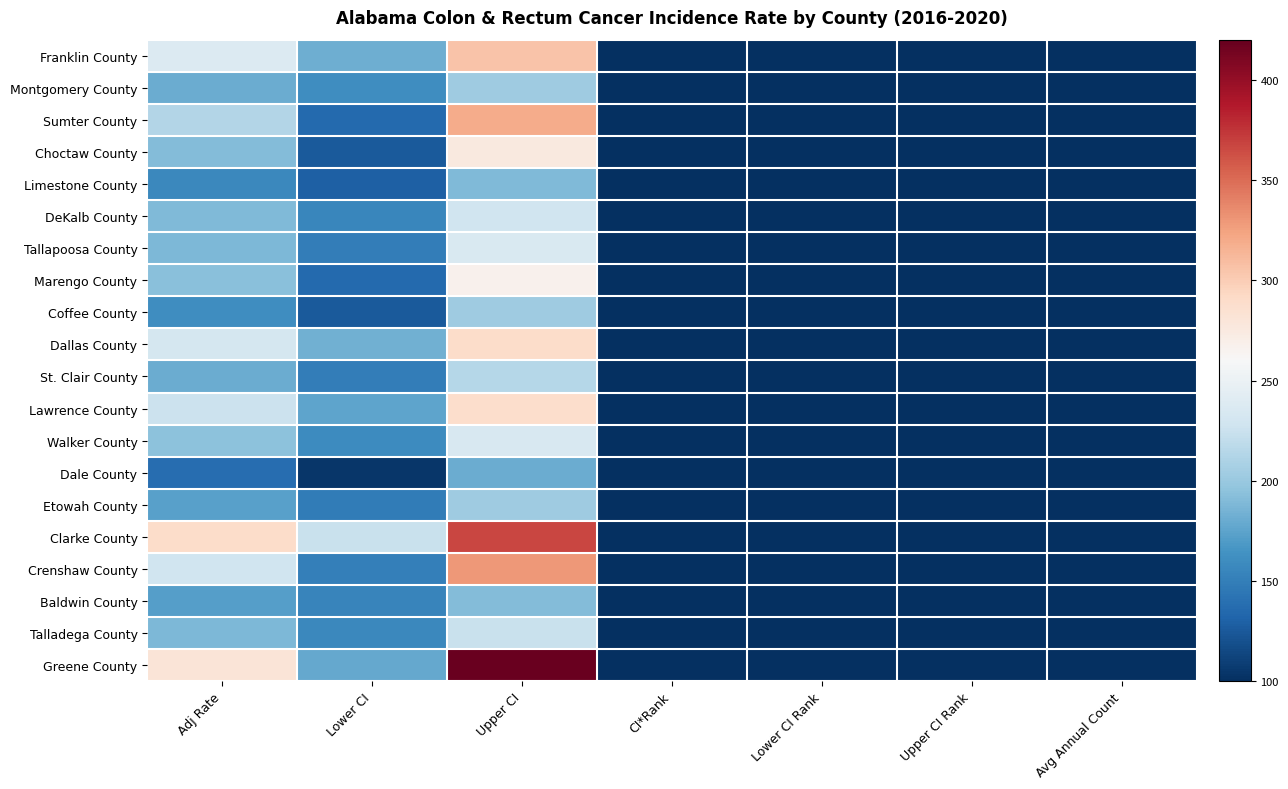

What is the total value across all series at Upper CI Rank?

1108.0